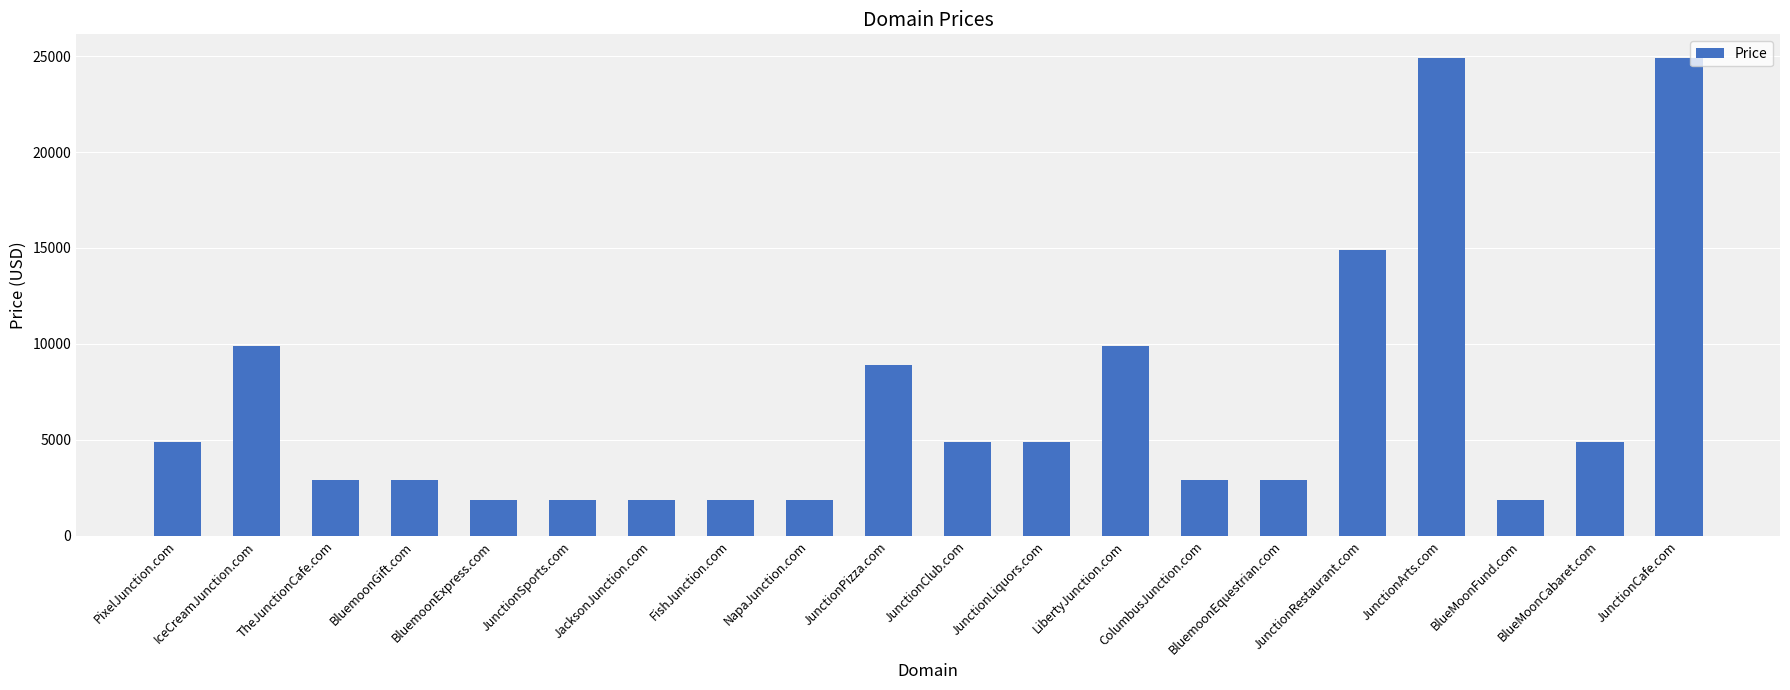

What is the value of the 17th bar from the left?

24888